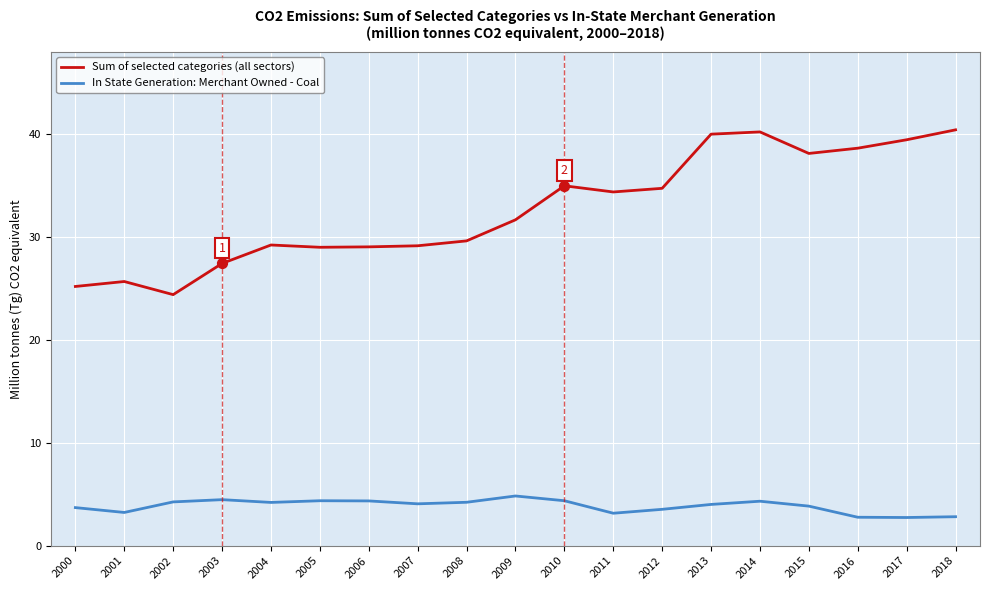

Which series has the widest spread of values?

Sum of selected categories (all sectors)